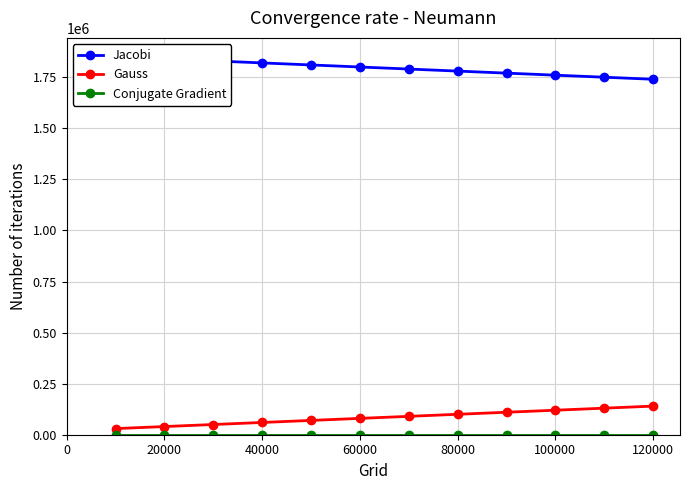

True or false: Gauss and Conjugate Gradient intersect in this chart.

False